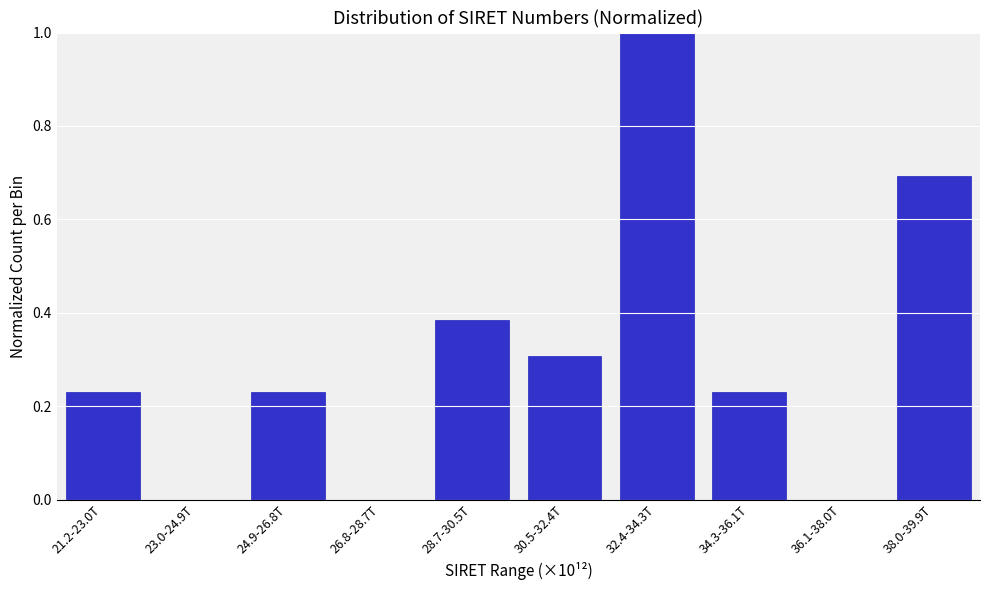

What is the change in value from 26.8-28.7T to 30.5-32.4T?

+0.3